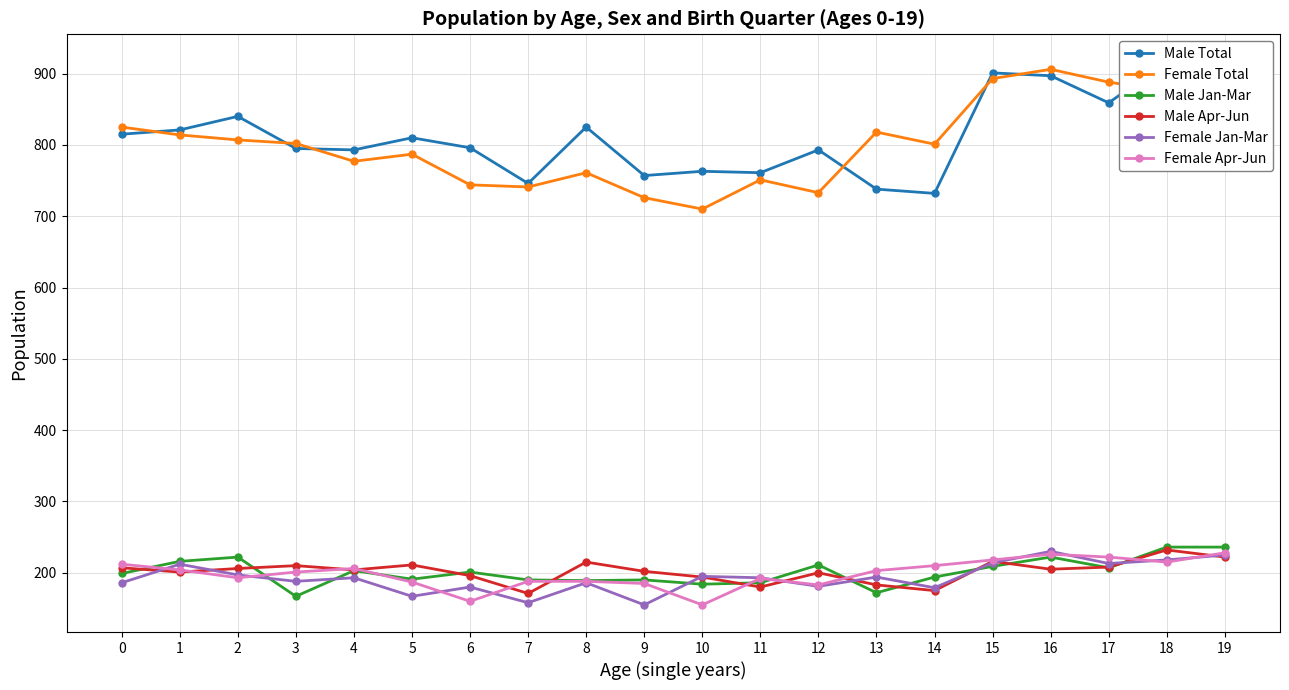

What is the greatest value displayed?

917